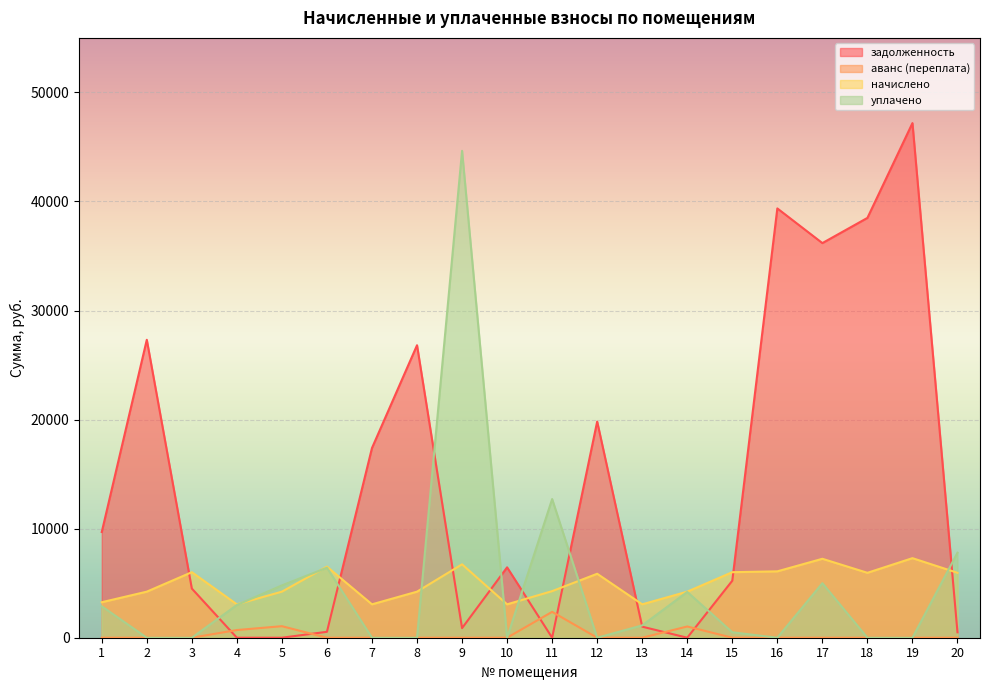

Does the chart display data point markers on the line(s)?

No